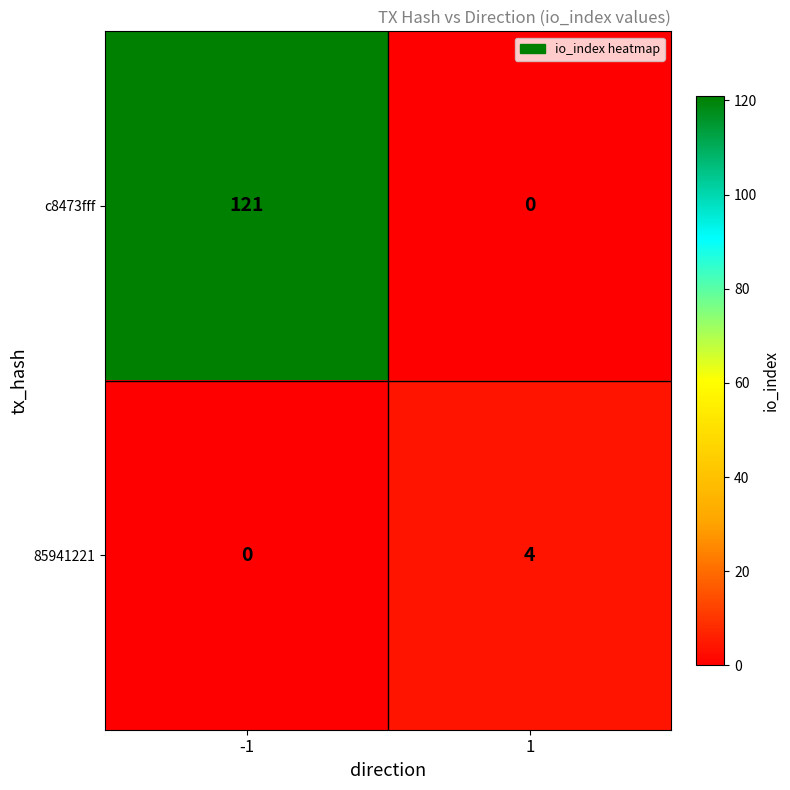

What is the sum of the 85941221 values at 1 and -1?

4